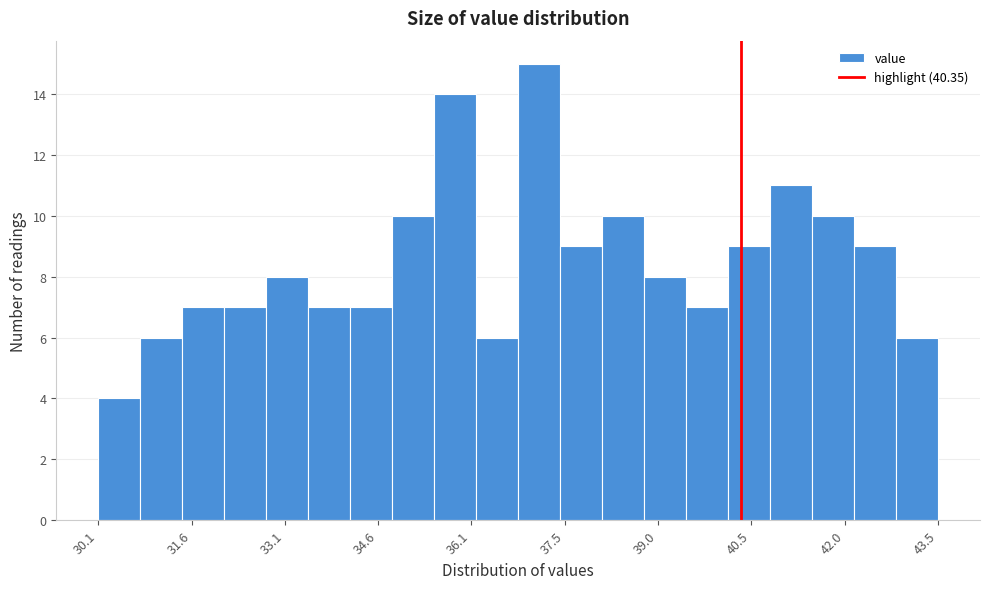

Around what value on the x-axis is the tallest bar? Give the approximate position of its centre, as read against the axis.

37.2